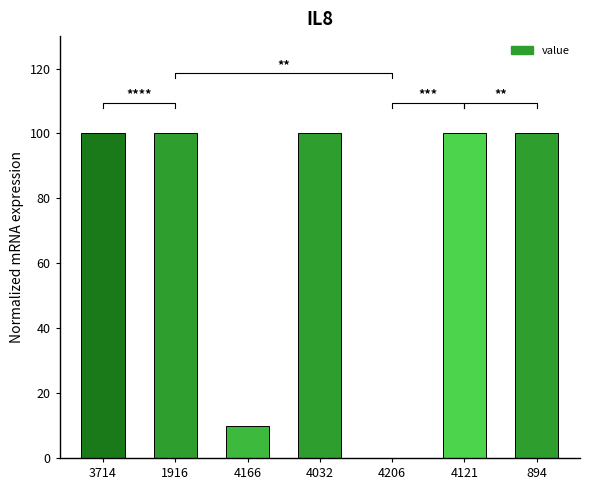

How many values are above zero?

6